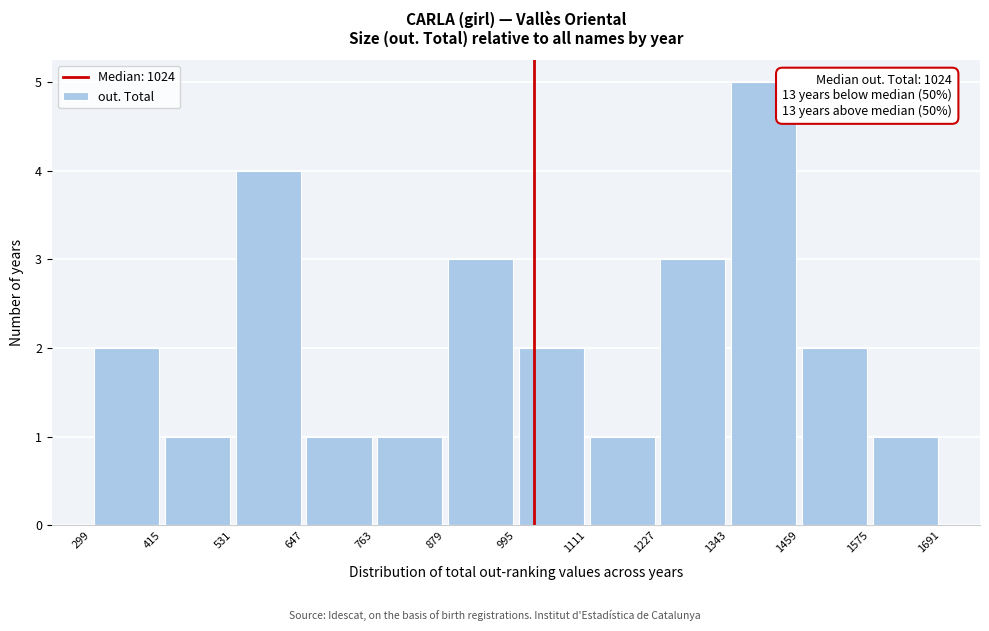

Which range on the x-axis has the tallest bar?

1343 to 1459